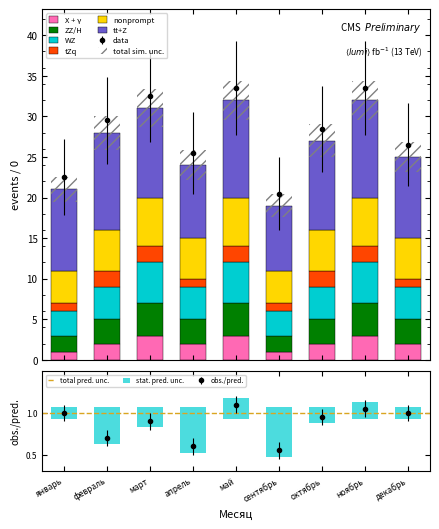

What is the difference between the highest and lowest values at январь?

9